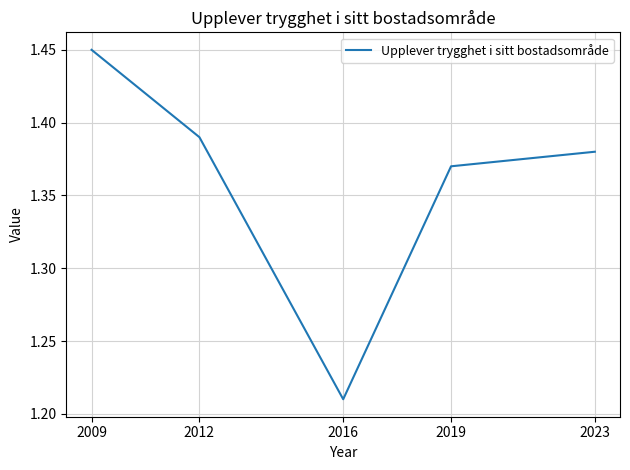

Where is the data nearest to the value 1?

2016